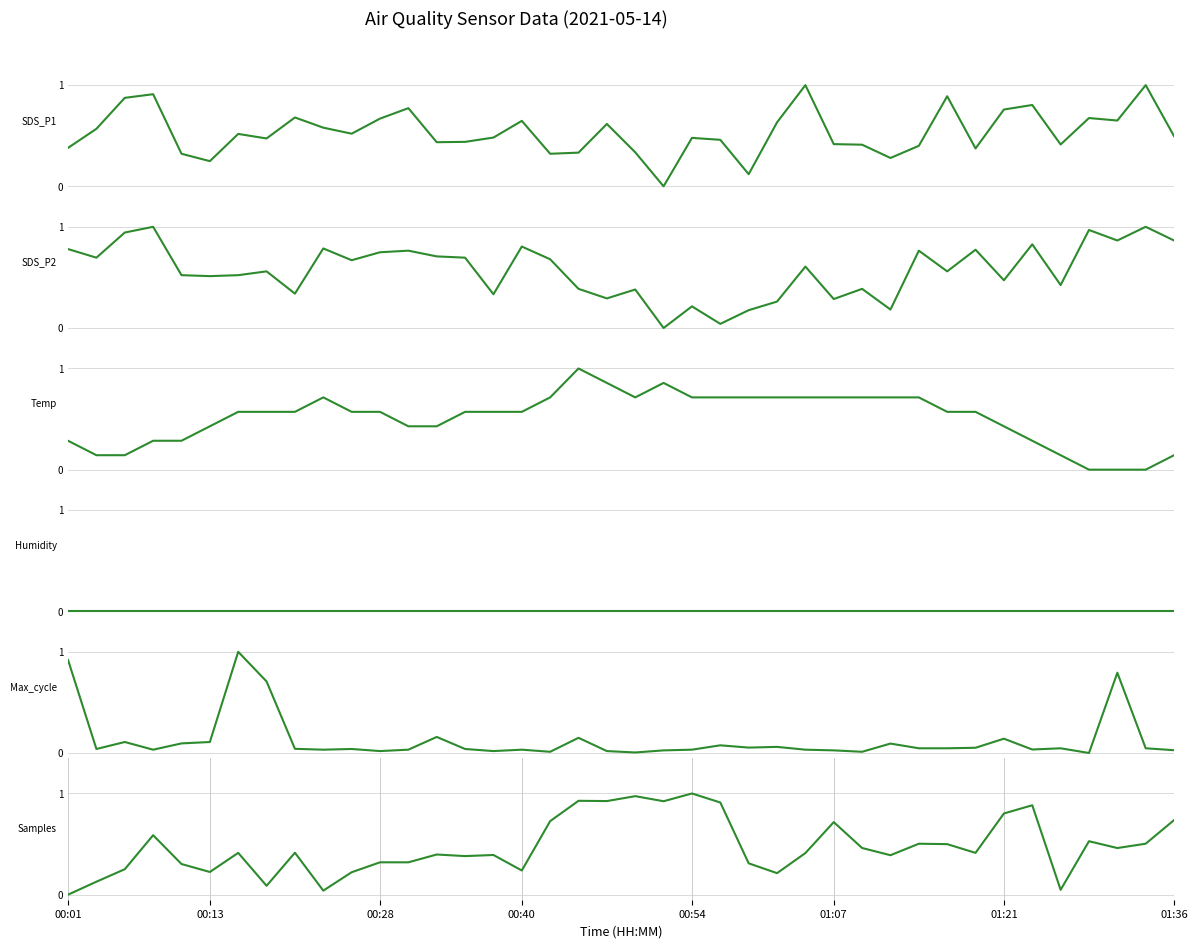

Is the value of Max_cycle at 39 greater than the value of Temp at 31?

No